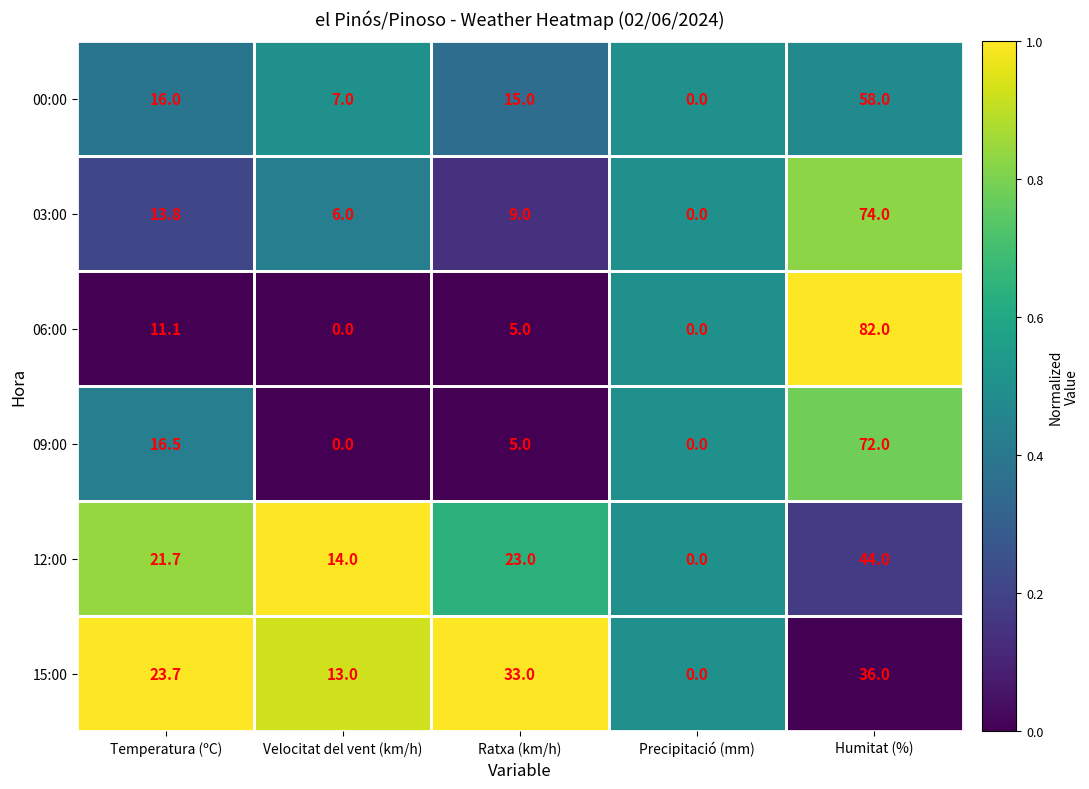

At which category is the sum across all series the highest?

Humitat (%)